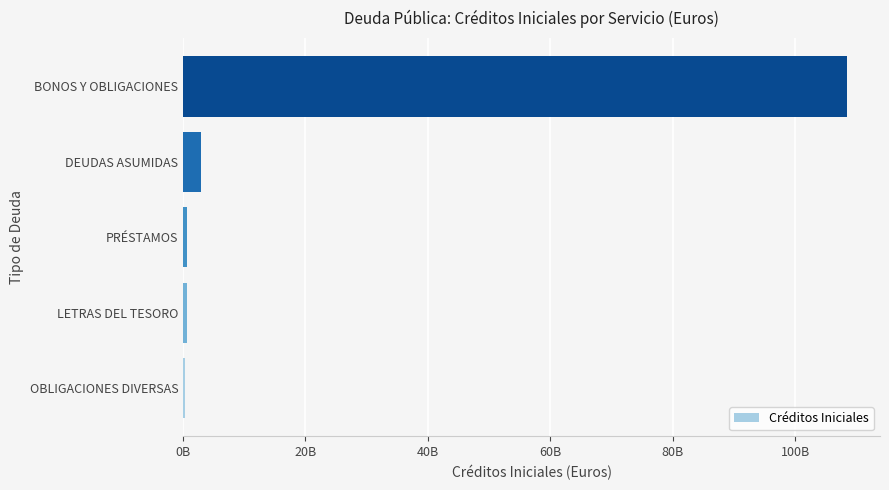

Which label corresponds to the largest value in the chart?

BONOS Y OBLIGACIONES